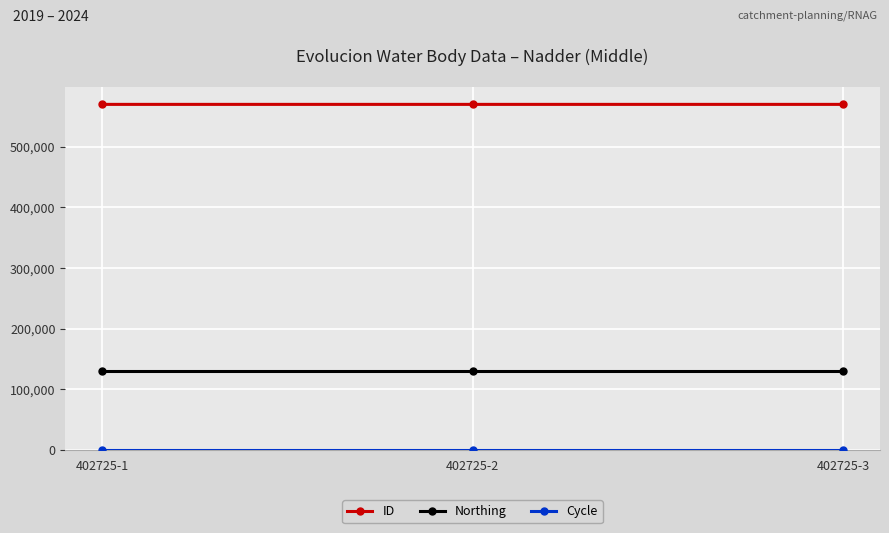

Count the number of categories in the chart.

3